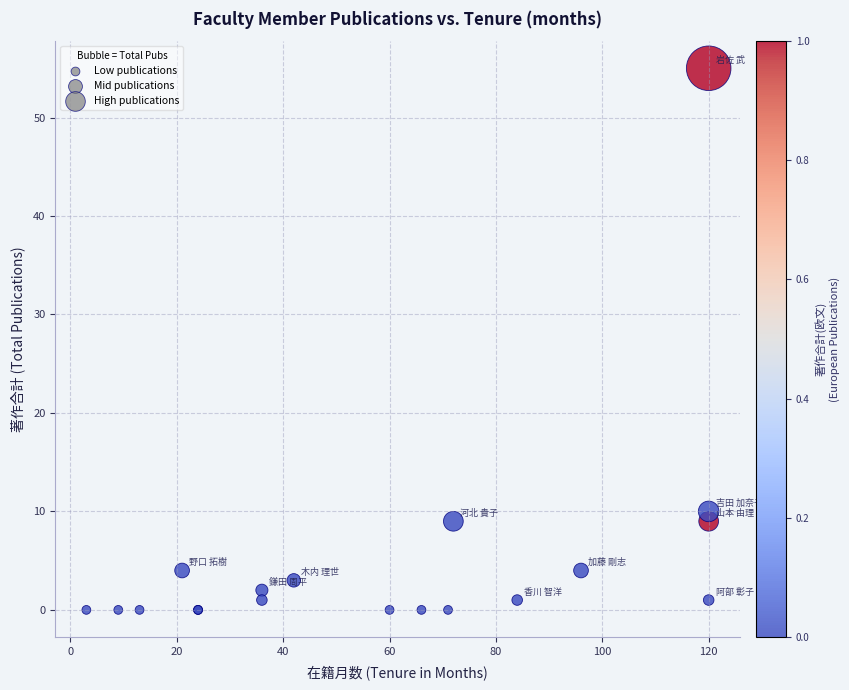

What Y value in the scatter plot is closest to 27?

10